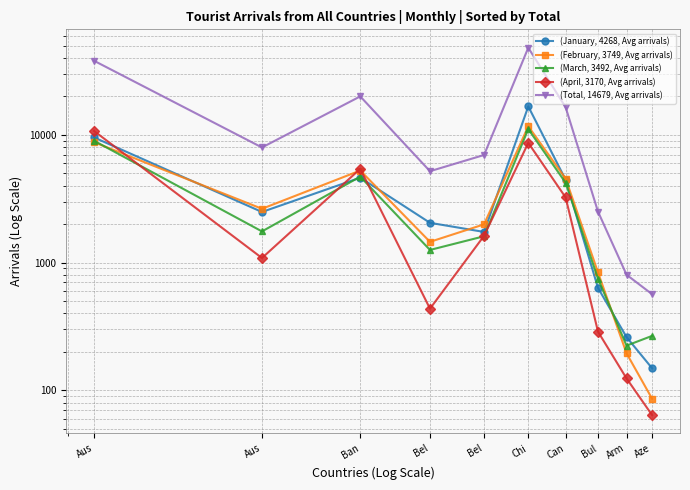

Where is (Total, 14679, Avg arrivals) nearest to the value 24373?

Ban